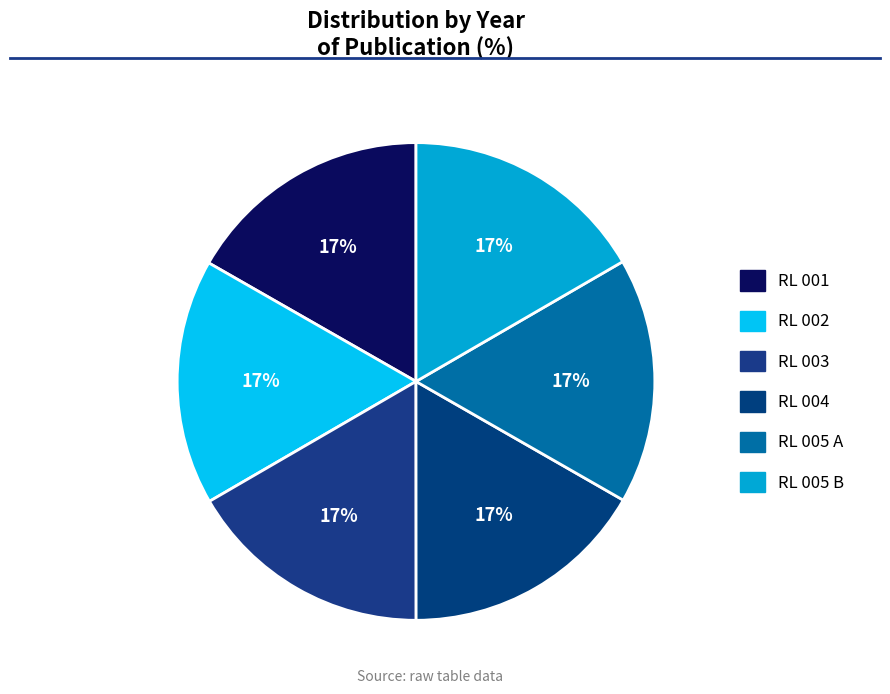

Count the number of slices in the pie.

6